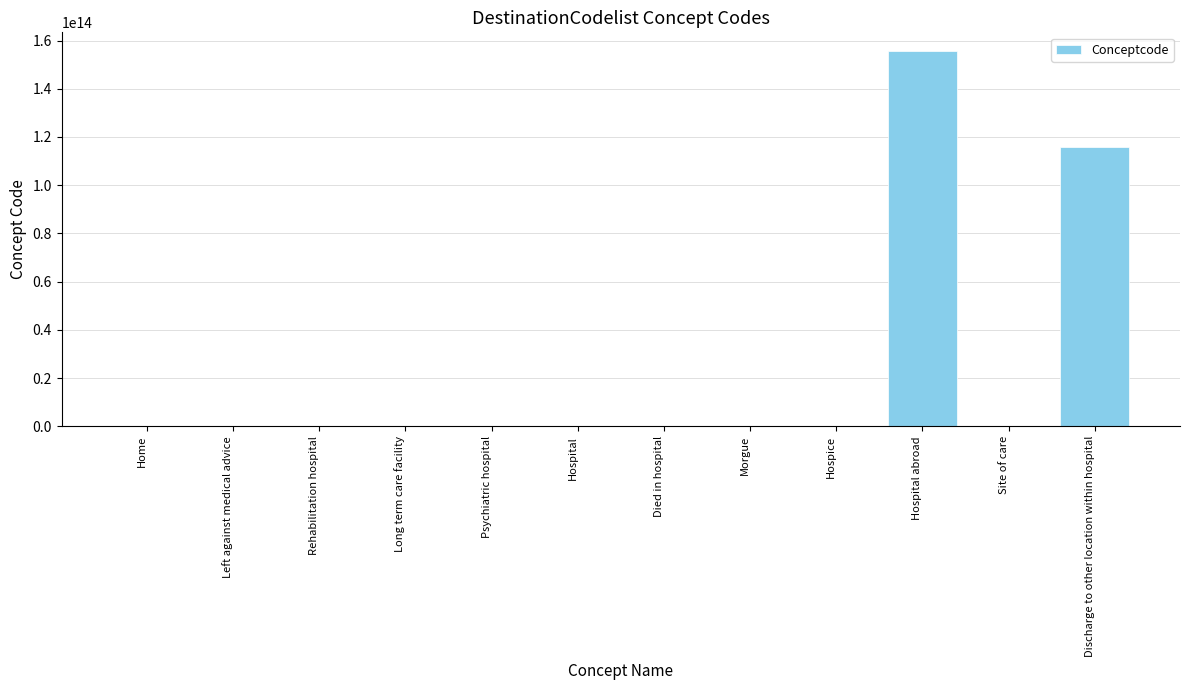

At which category does the chart reach its peak across all series?

Hospital abroad